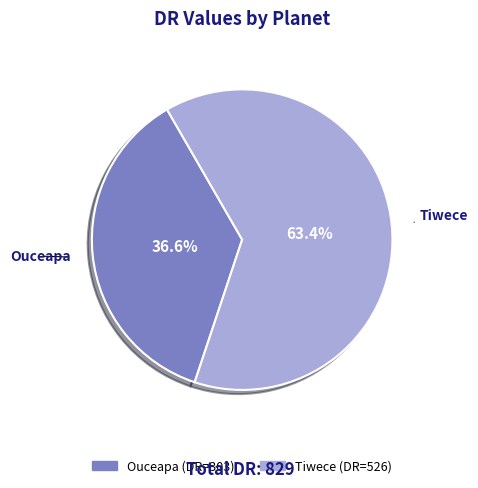

Rank the categories by value from highest to lowest.

Tiwece, Ouceapa